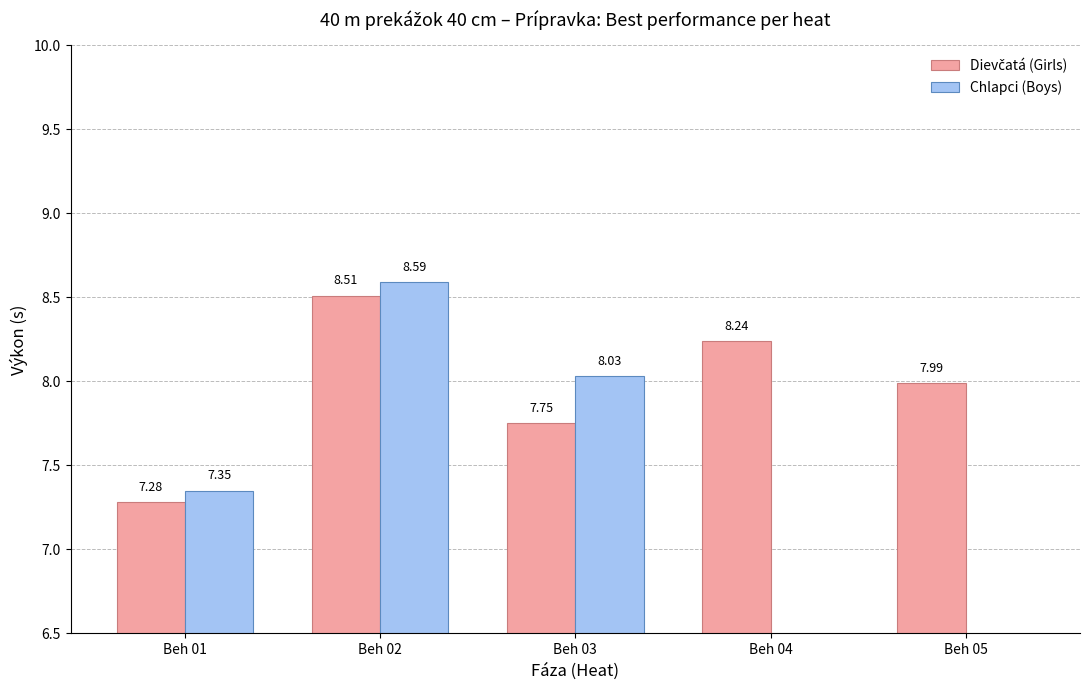

Are the bars horizontal?

No